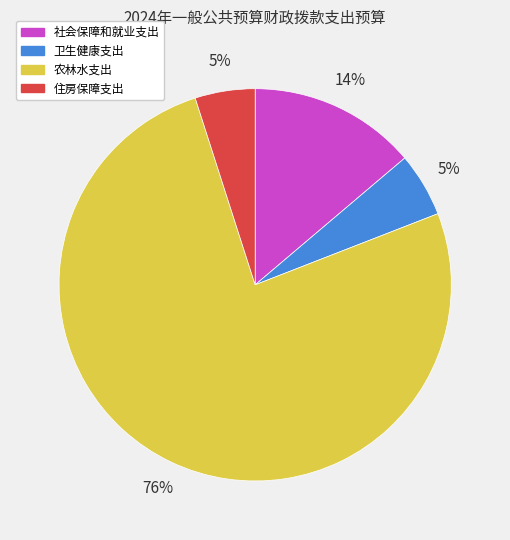

Is the sum of 农林水支出 and 社会保障和就业支出 greater than half?

Yes